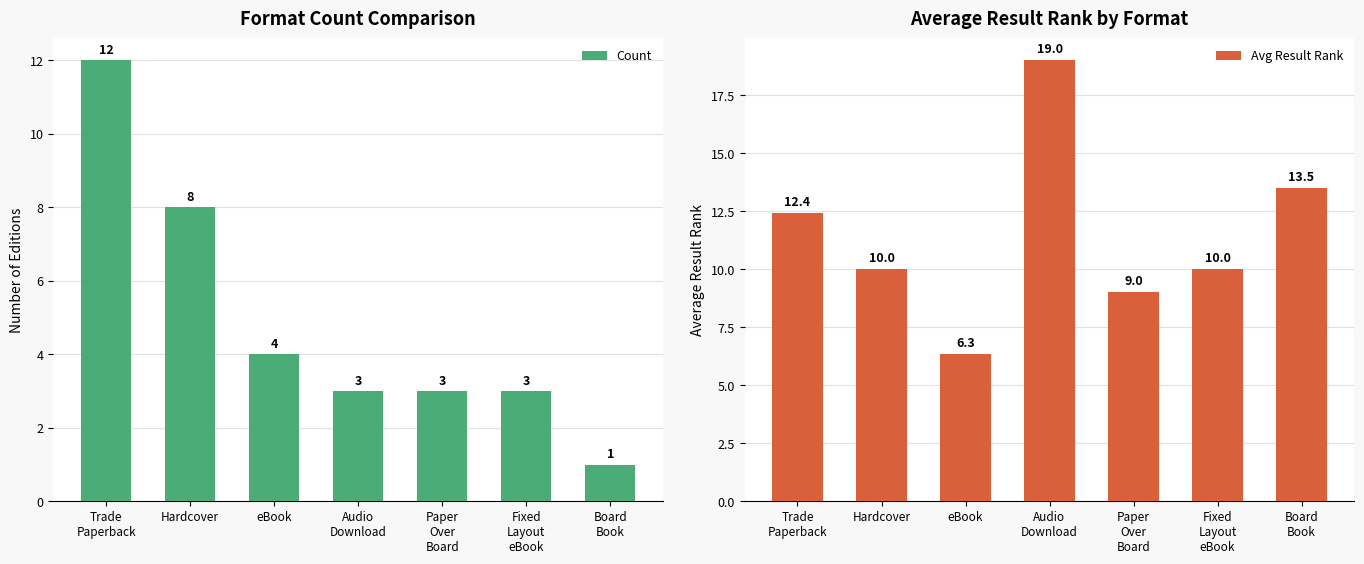

Rank the series at Fixed
Layout
eBook from lowest to highest value.

Count, Avg Result Rank